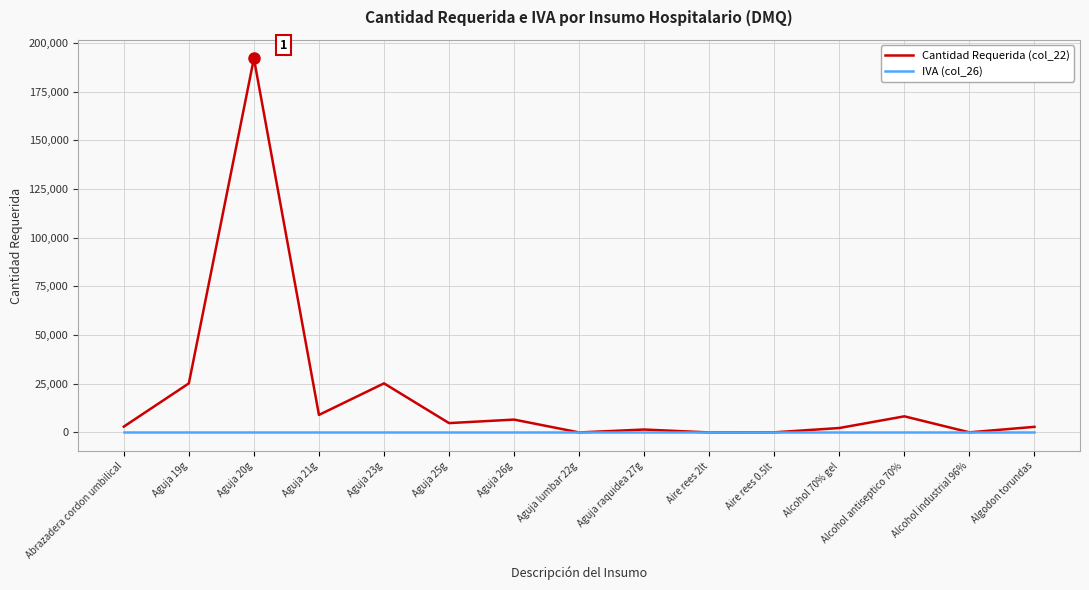

Which series has the largest range (max minus min)?

Cantidad Requerida (col_22)